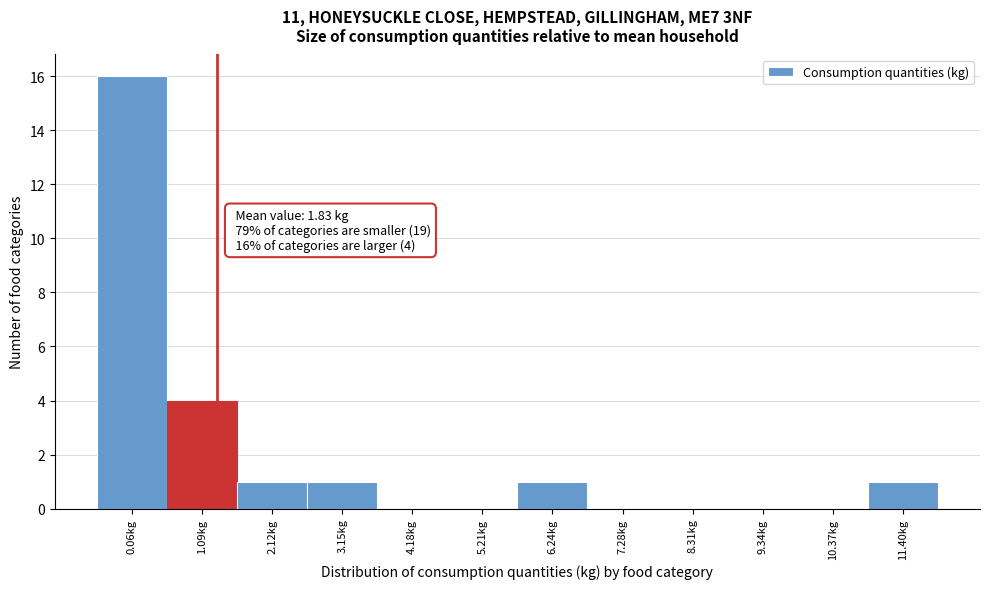

Reading left to right, extract all data points from this chart.

0.06kg=16	1.09kg=4	2.12kg=1	3.15kg=1	4.18kg=0	5.21kg=0	6.24kg=1	7.28kg=0	8.31kg=0	9.34kg=0	10.37kg=0	11.40kg=1